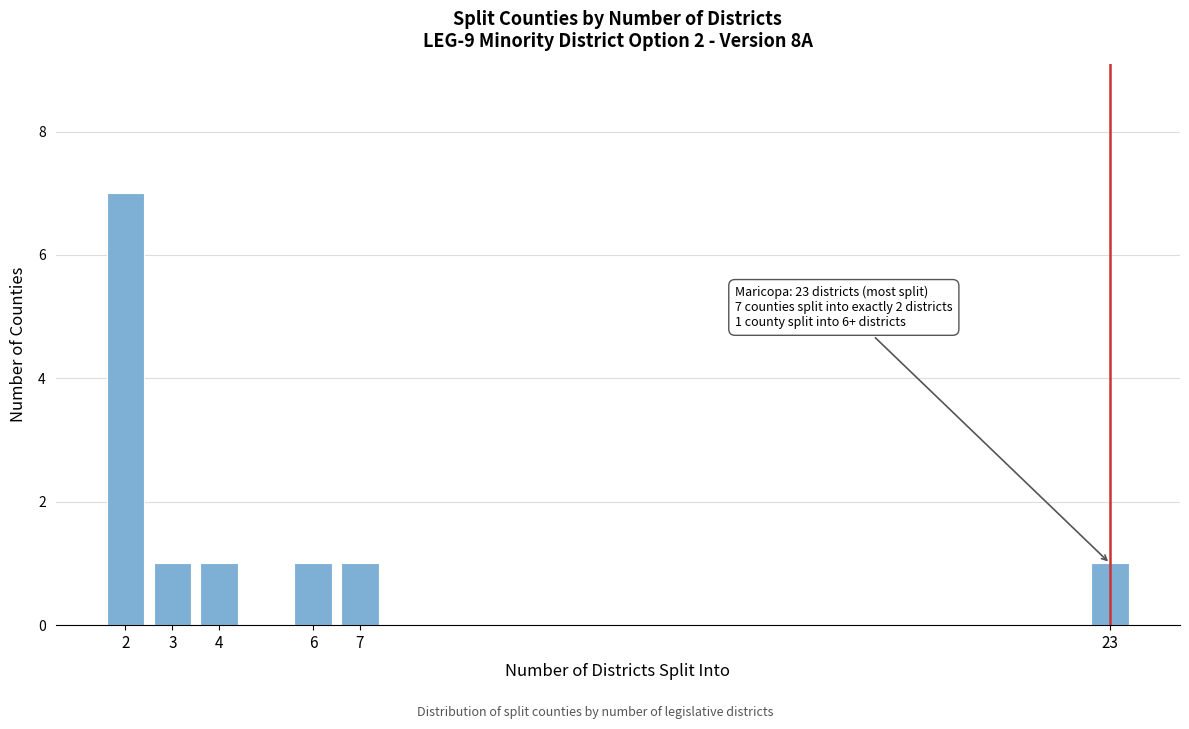

Reading right to left, transcribe all the data shown in this chart.

1	1	1	1	1	7